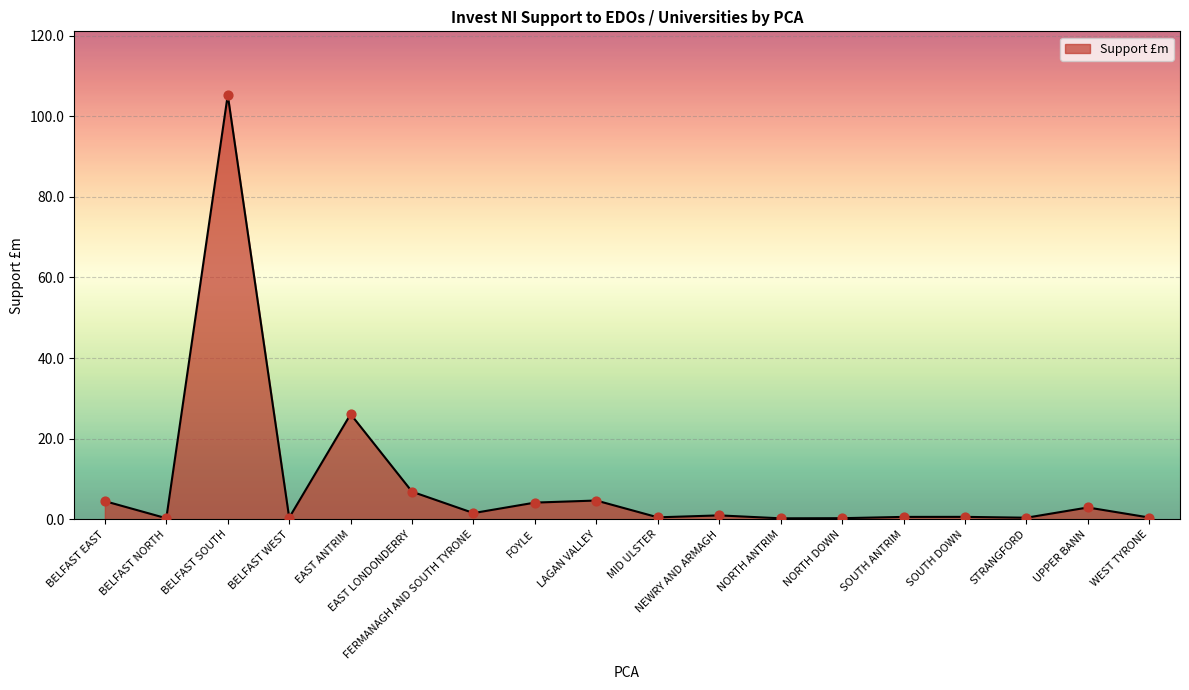

What is the change in value from LAGAN VALLEY to STRANGFORD?

-4.3